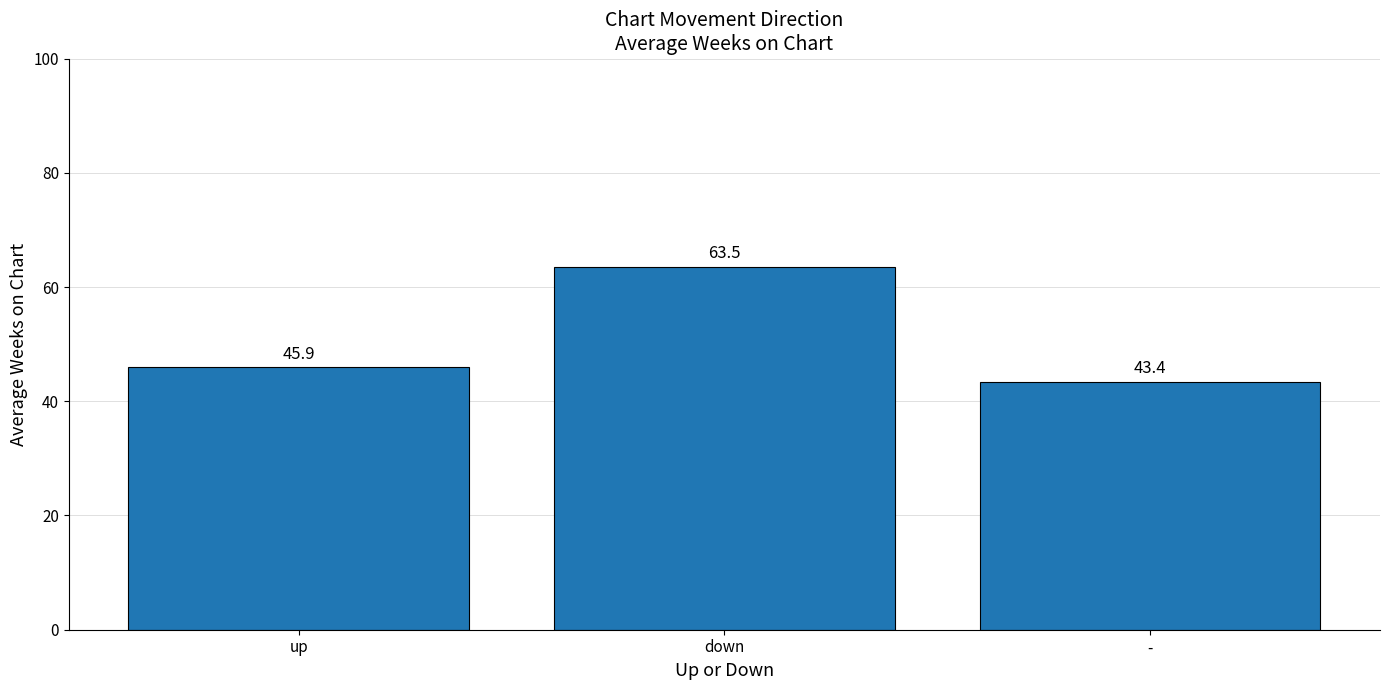

What is the difference between the maximum and minimum values?

20.2